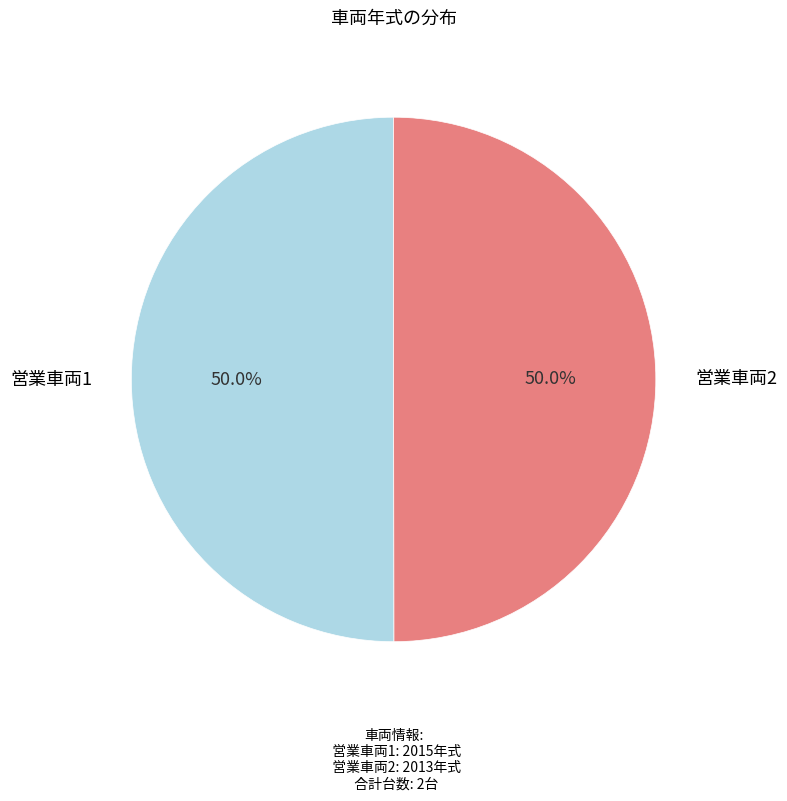

To the nearest percent, what percentage of the pie is 営業車両1?

50%